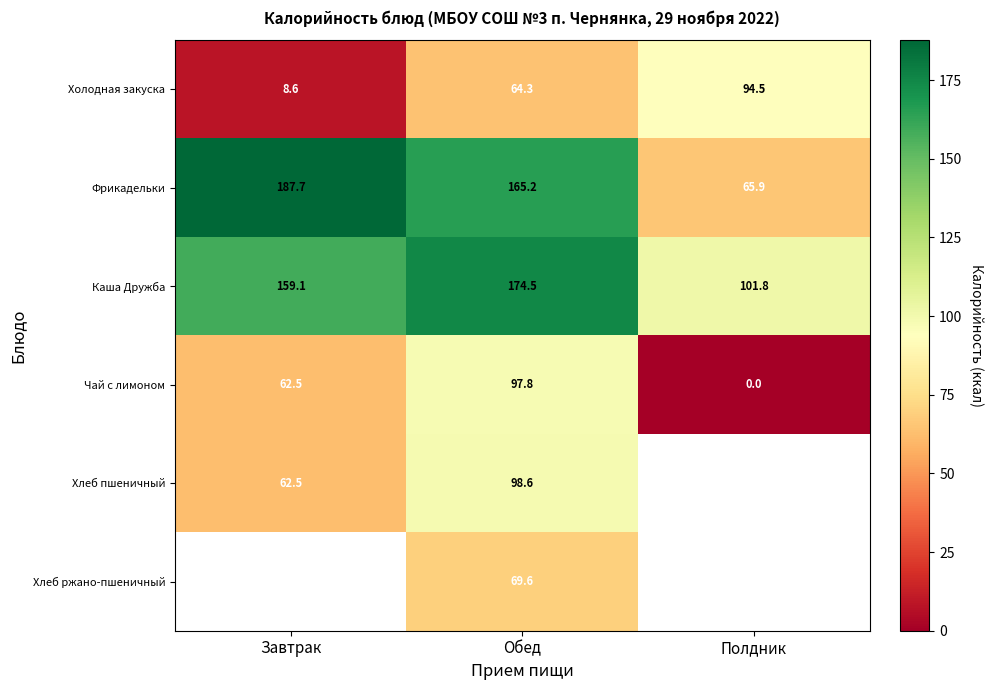

How many data points in Каша Дружба are less than 159?

1